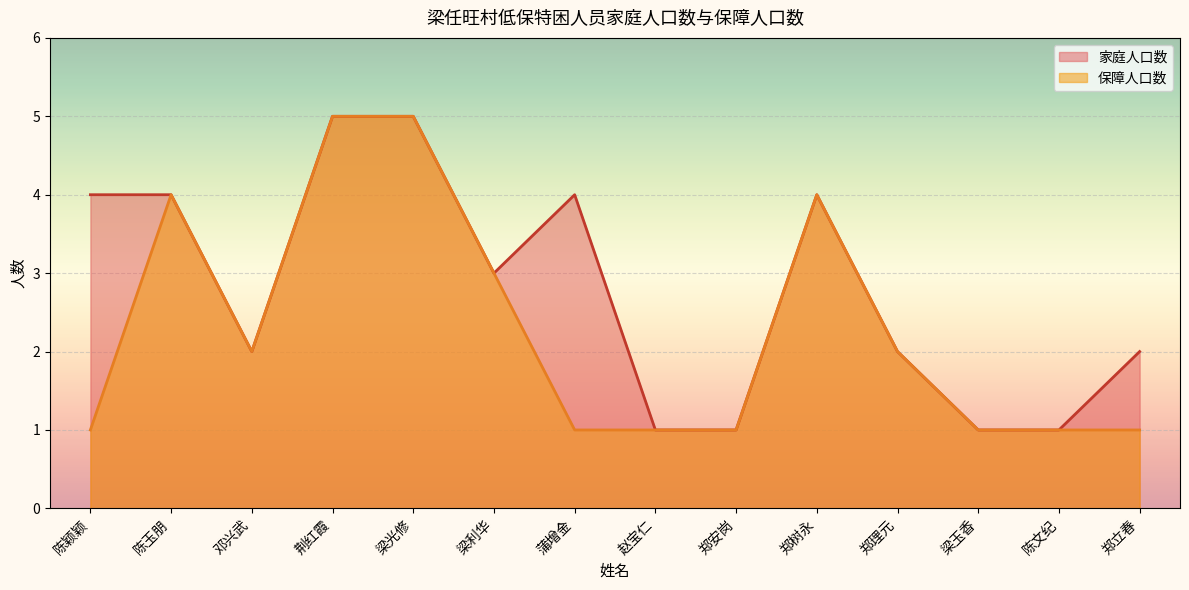

What is the label of the 7th point from the left?

蒲增金